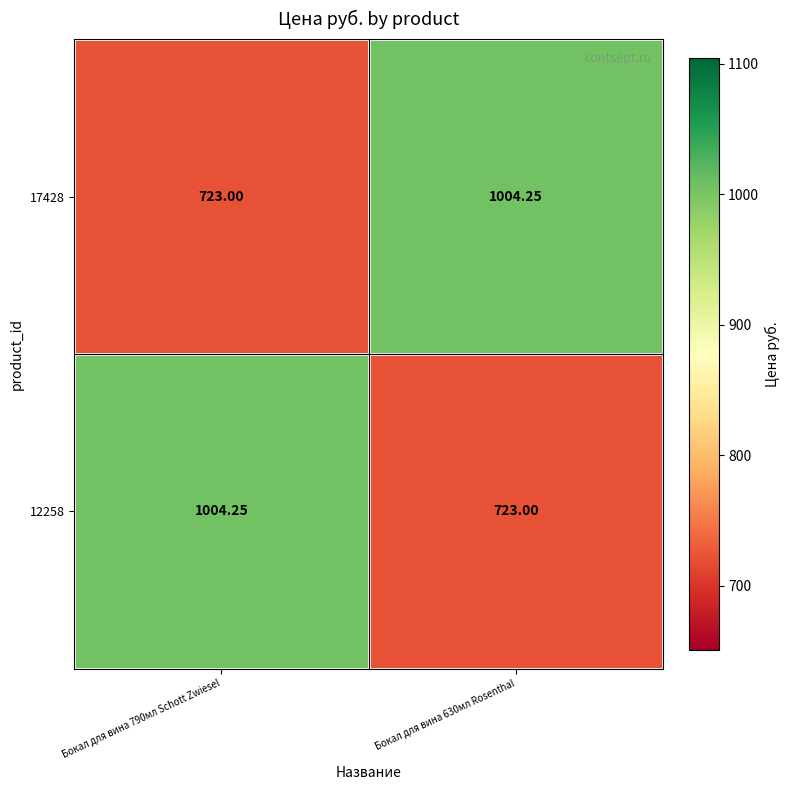

How many distinct data groups are displayed?

2